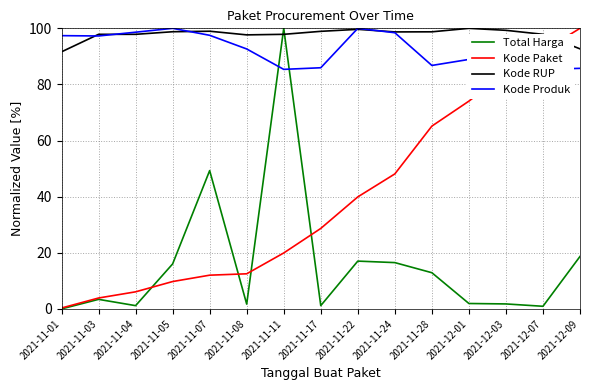

True or false: Kode RUP and Kode Produk cross at least once.

True